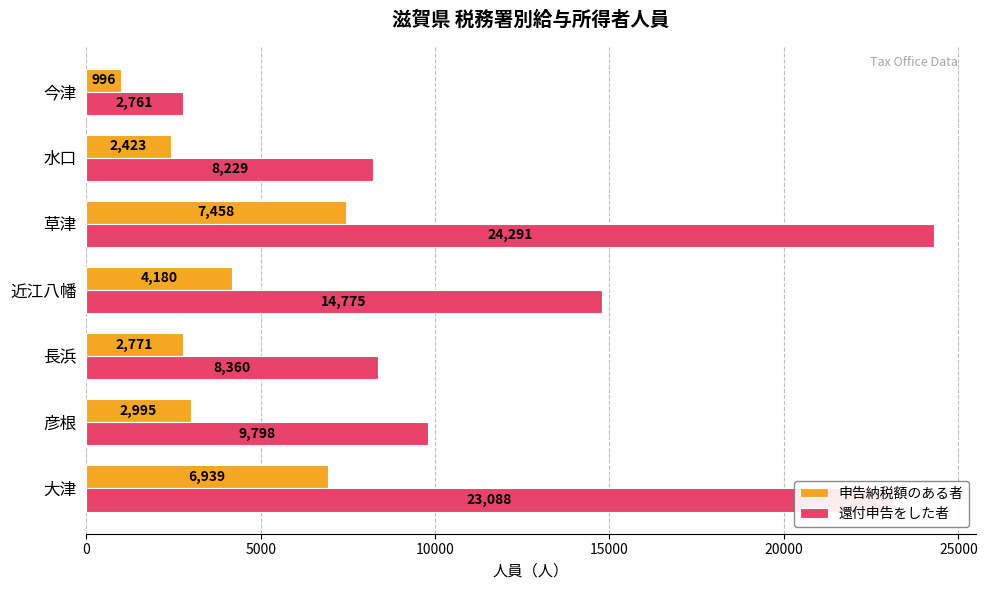

At which category is the sum across all series the highest?

草津